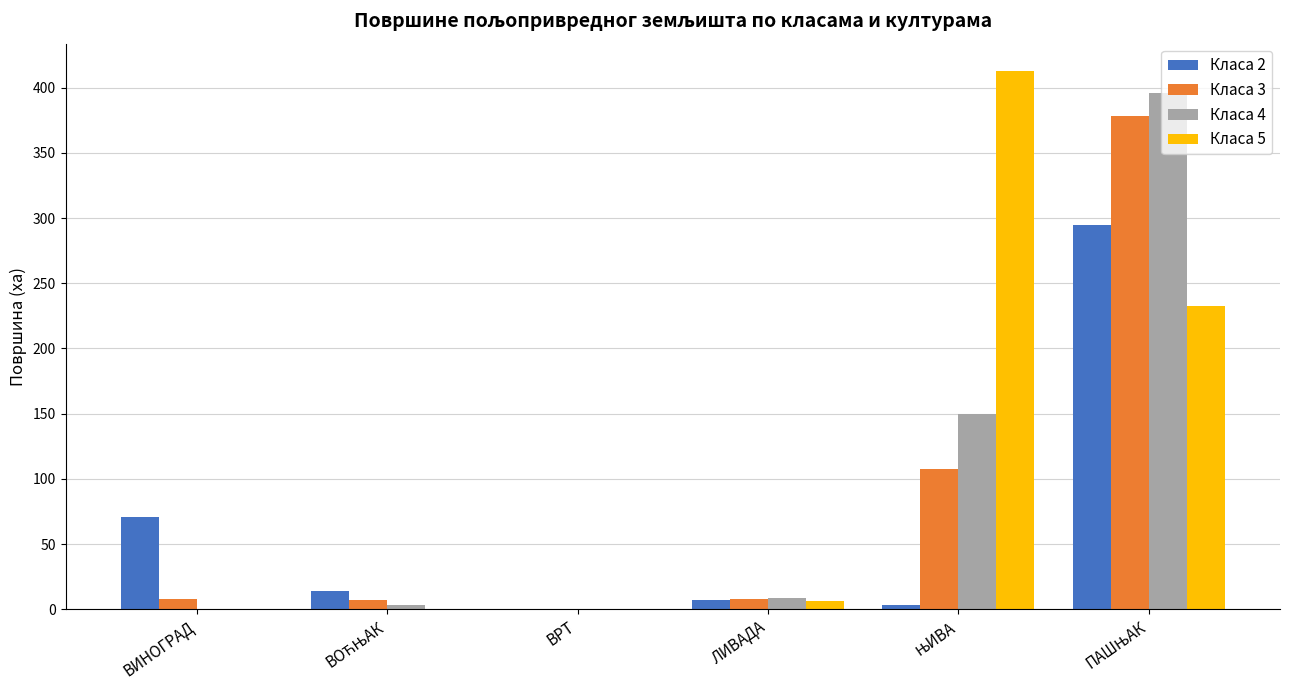

How many positive values does the Класа 3 series have?

5